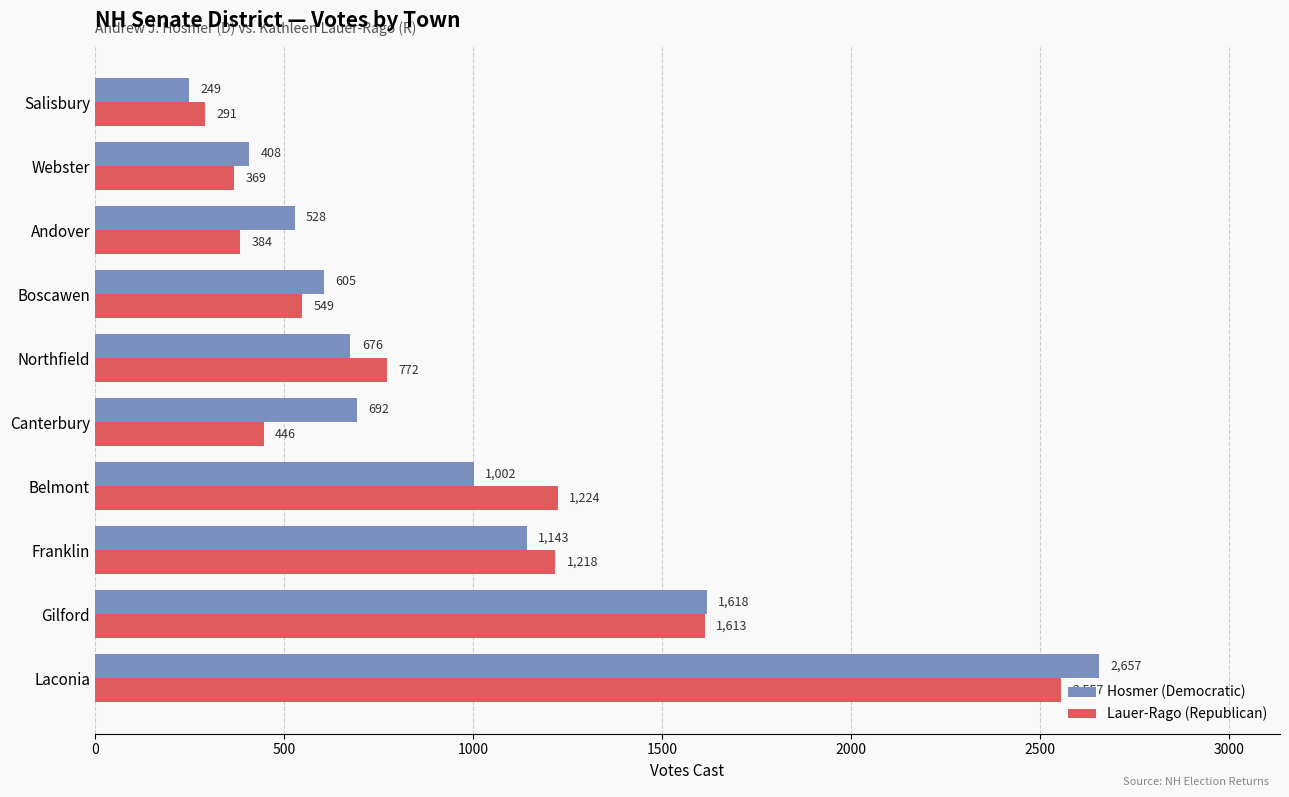

Rank the categories by Hosmer (Democratic) value from highest to lowest.

Laconia, Gilford, Franklin, Belmont, Canterbury, Northfield, Boscawen, Andover, Webster, Salisbury